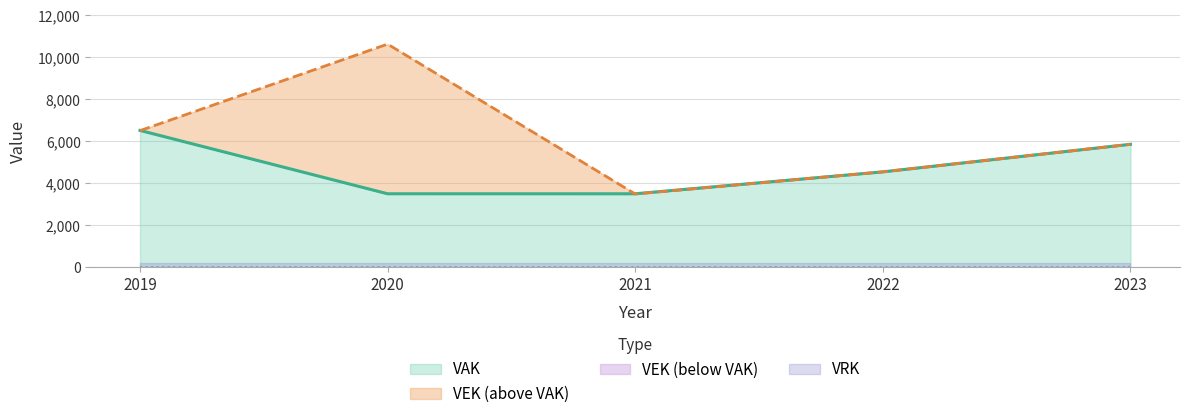

What is the difference between the maximum and minimum values in the VAK series?

3016